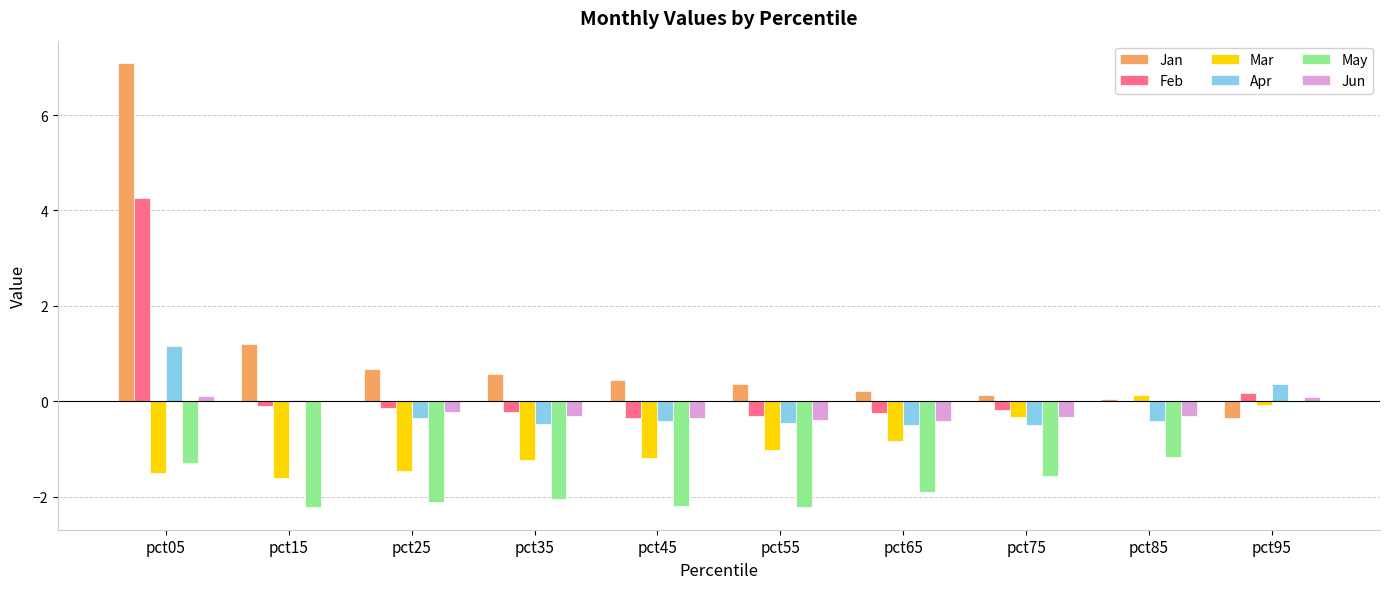

At which label does Jan first exceed 0?

pct05